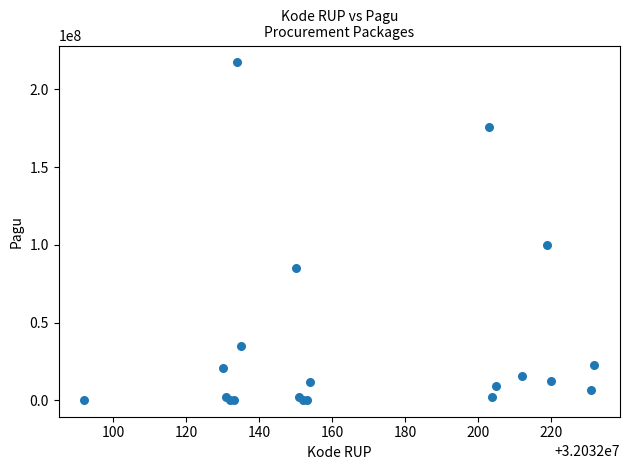

What Y value in the scatter plot is closest to 108800000?

99958000